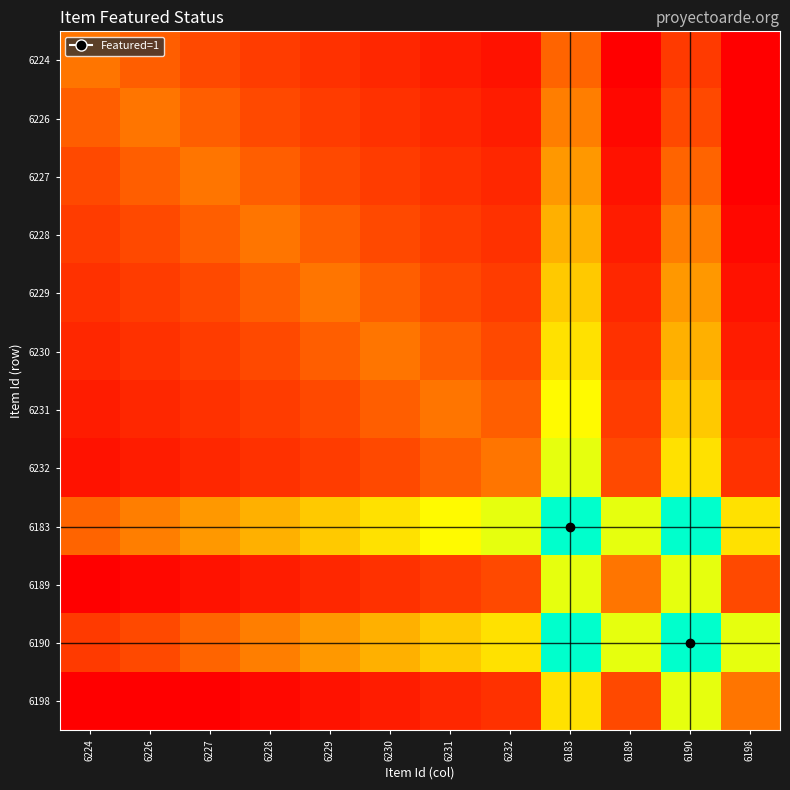

At how many categories does at least one series exceed 0?

12